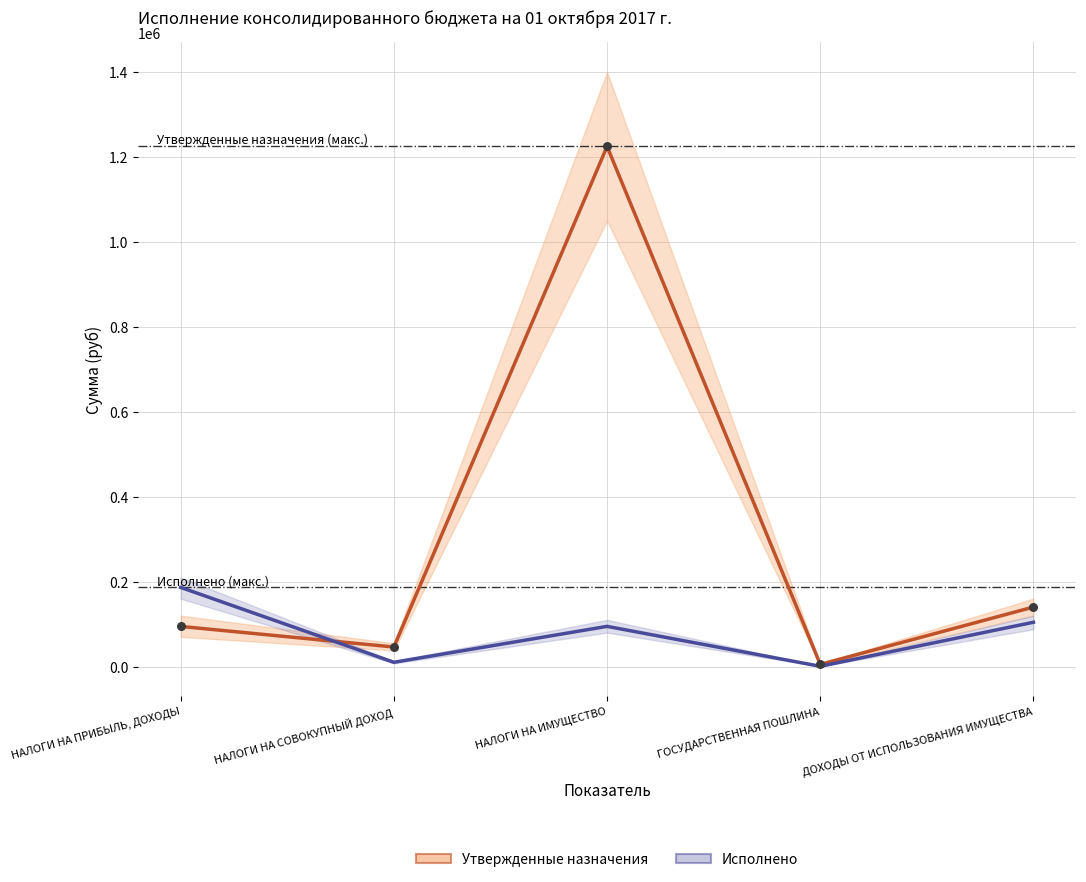

What is the total value across all series at НАЛОГИ НА ПРИБЫЛЬ, ДОХОДЫ?

281104.1